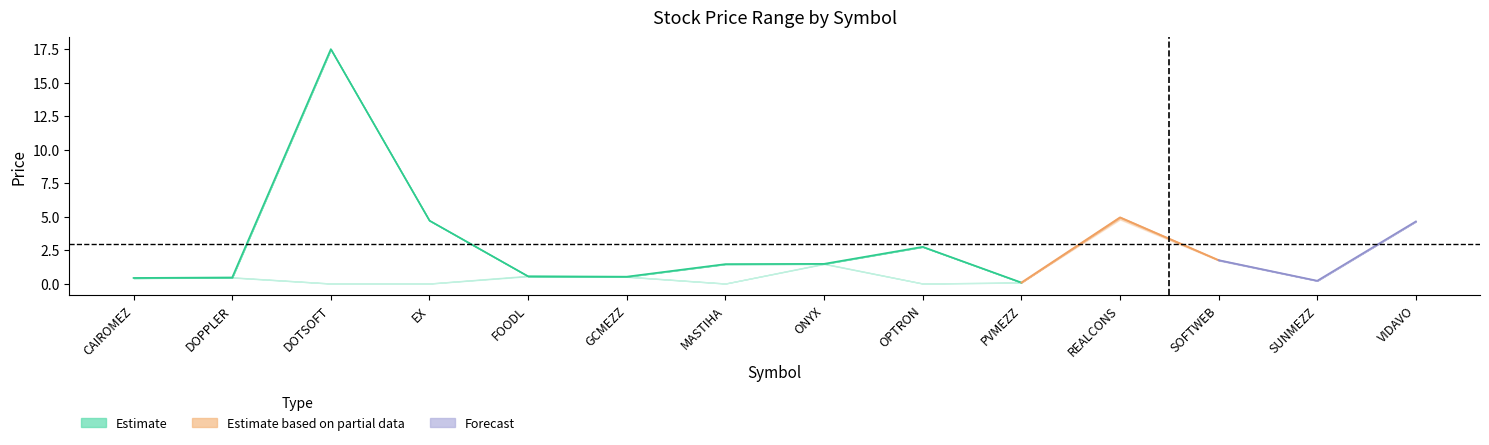

Does the chart have visible grid lines?

No